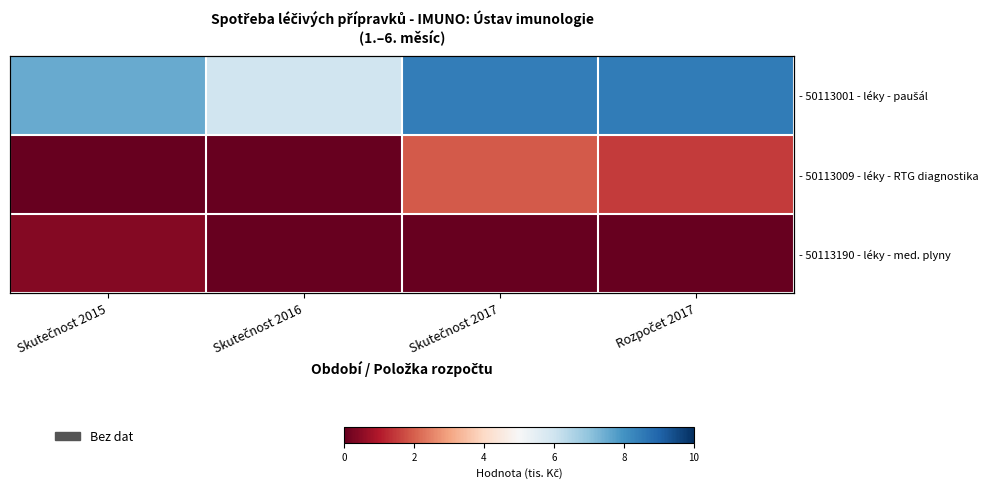

At Rozpočet 2017, list the series in order from largest to smallest.

- 50113001 - léky - paušál, - 50113009 - léky - RTG diagnostika, - 50113190 - léky - med. plyny